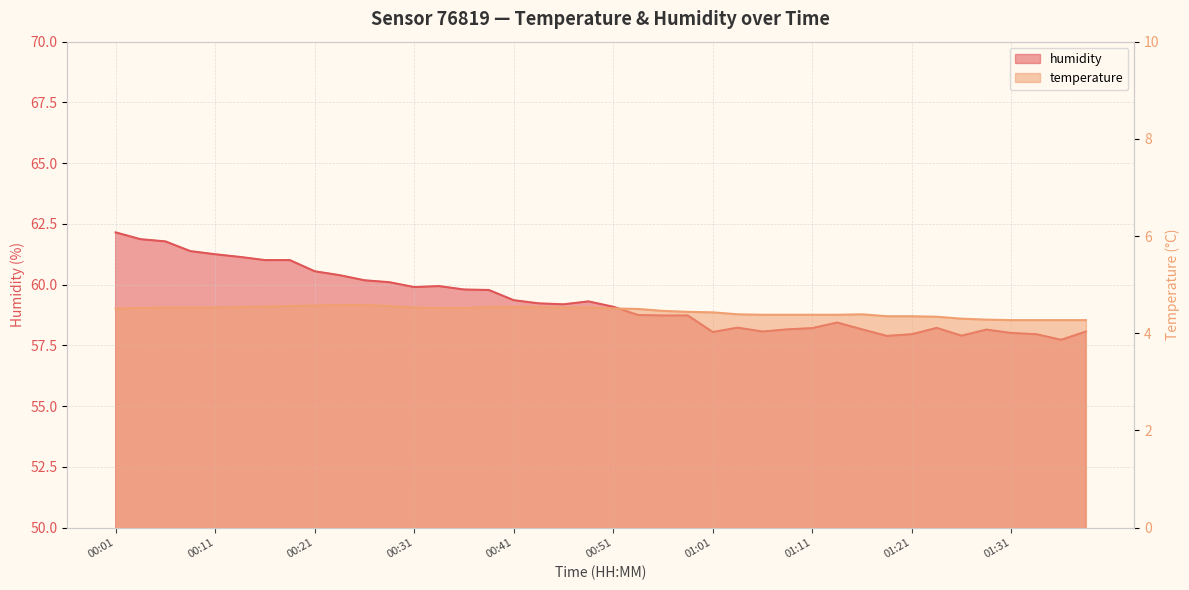

What is the label of the 6th point from the left?

00:13